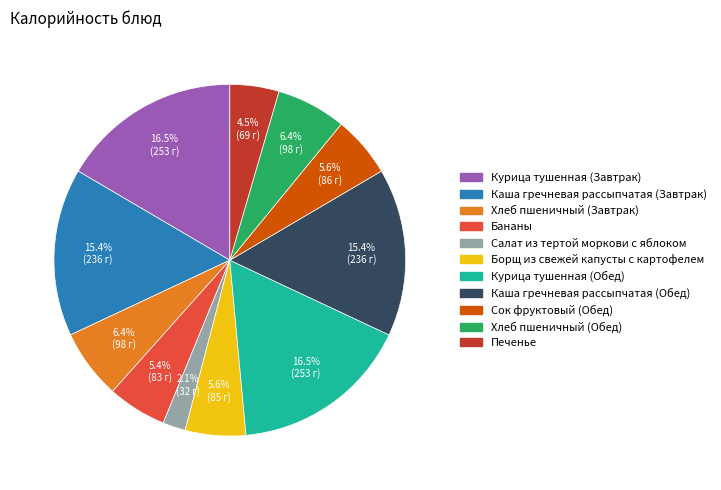

To the nearest percent, what portion does Борщ из свежей капусты с картофелем represent?

6%